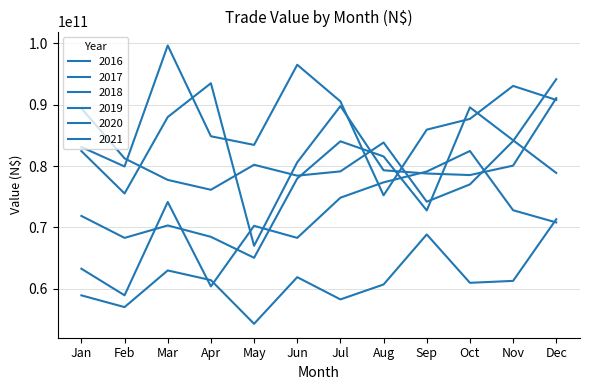

Is this an area chart (filled region under the line)?

No